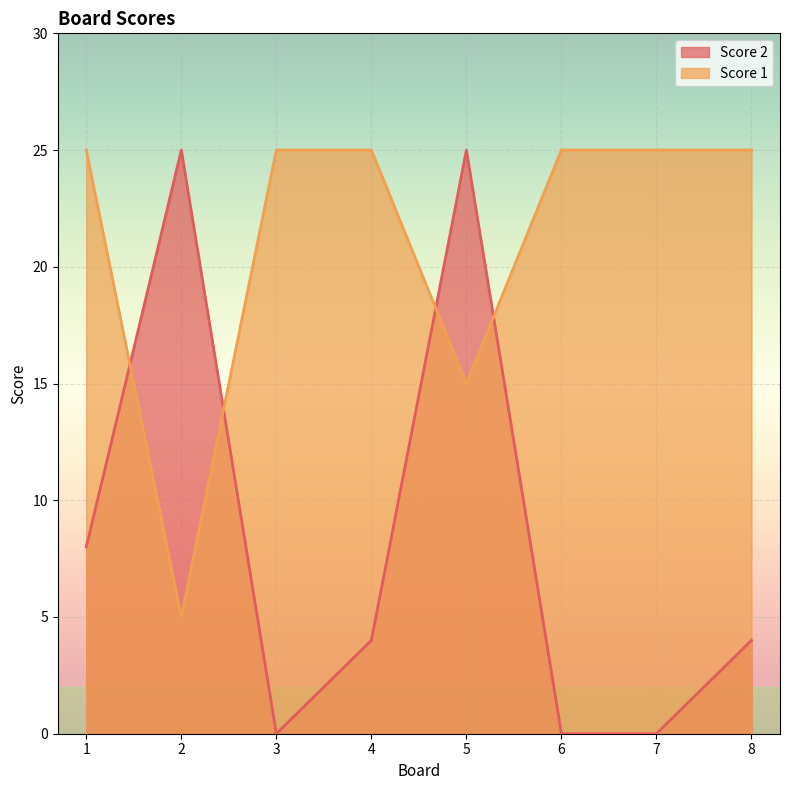

True or false: Score 2 has more than 1 points higher than both neighbors.

True